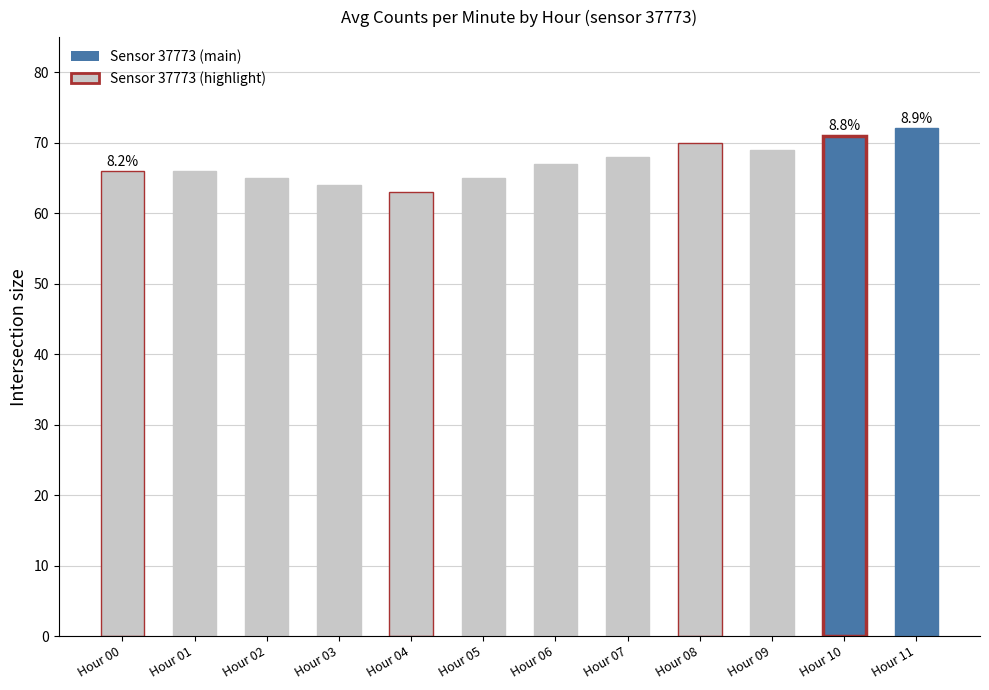

Count the number of categories in the chart.

12